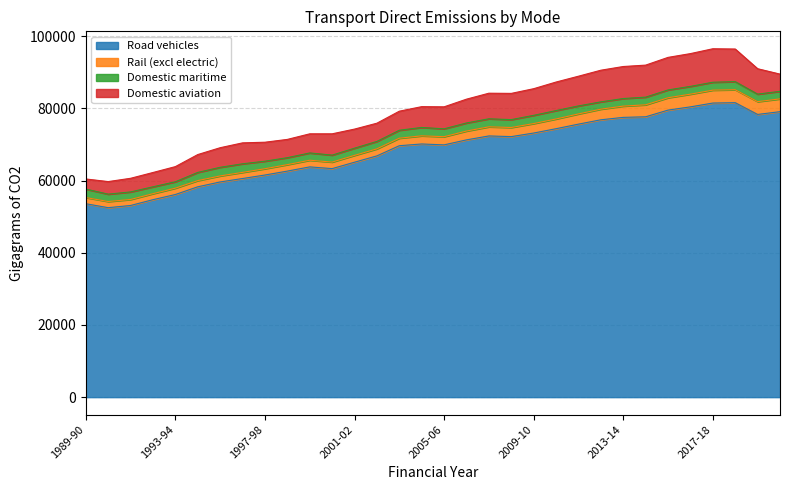

At which label is Rail (excl electric) closest to 2625?

2009-10